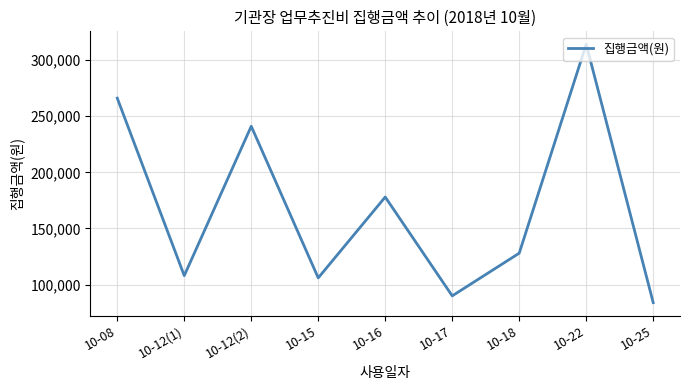

Count the number of categories in the chart.

9